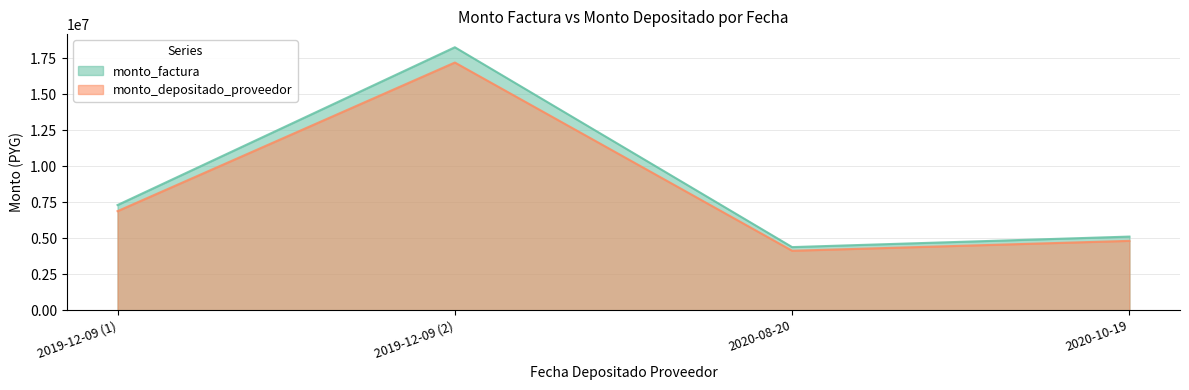

Reading right to left, list all the values displayed in this chart.

monto_factura: 5111400	4381200	18255000	7302000
monto_depositado_proveedor: 4814567	4126772	17194882	6877954